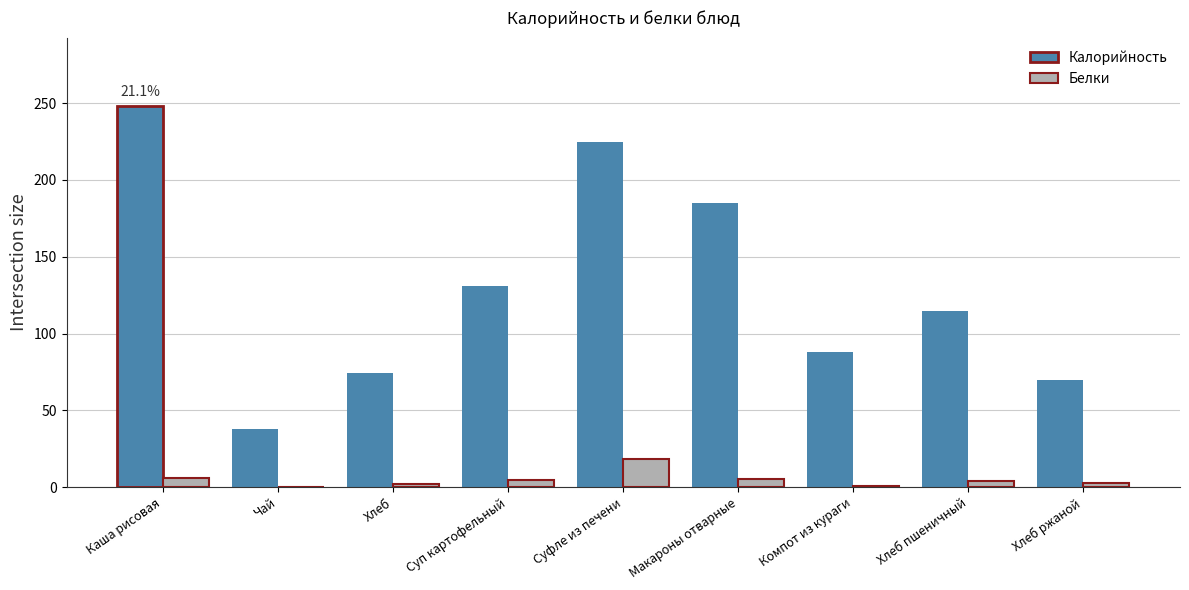

What is the sum of all Калорийность values?

1174.2